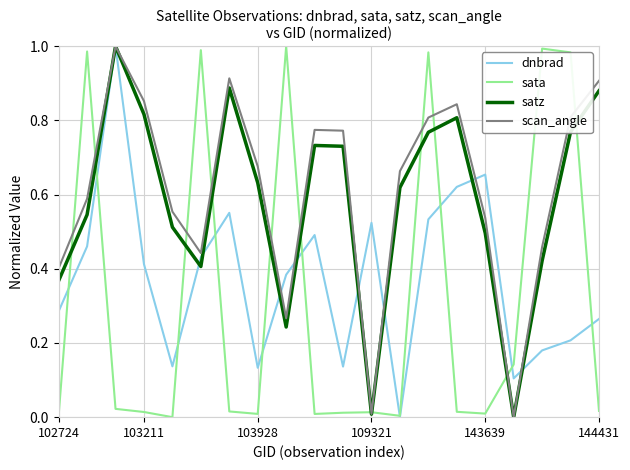

In satz, how many points are higher than both neighbors (excluding endpoints)?

4